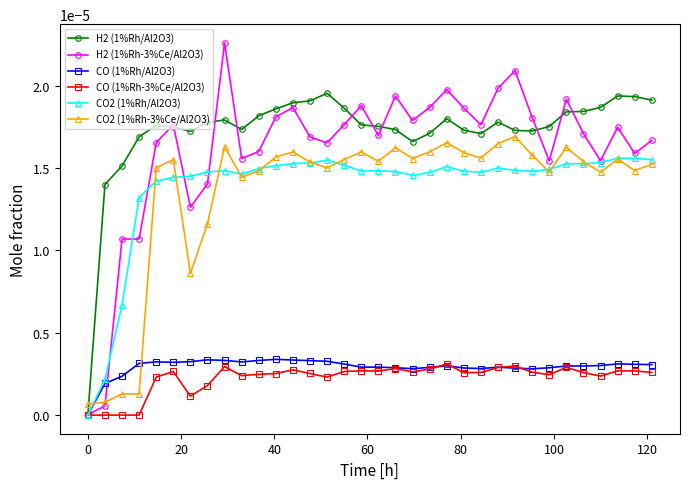

Which series has the widest spread of values?

H2 (1%Rh-3%Ce/Al2O3)